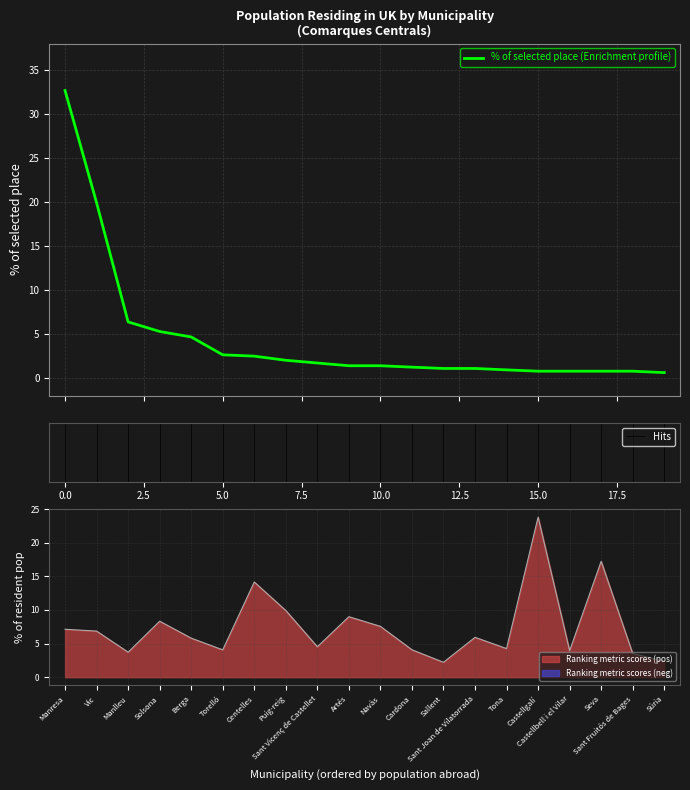

True or false: Population residing abroad has more than 1 interior local peaks.

False